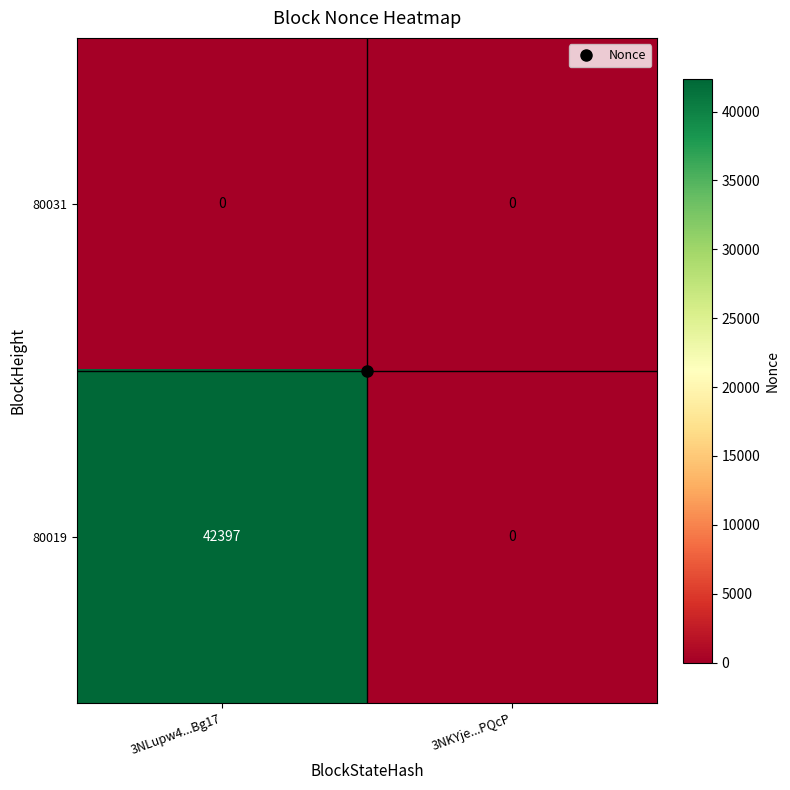

What is the greatest value displayed?

42397